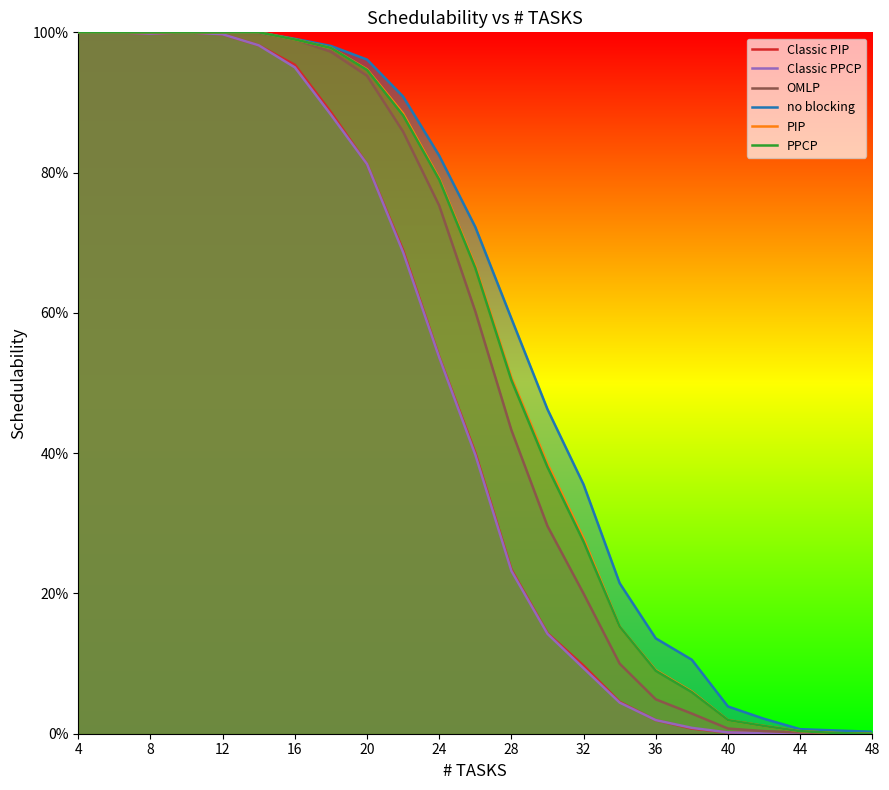

True or false: no blocking has more than 1 interior local peaks.

False